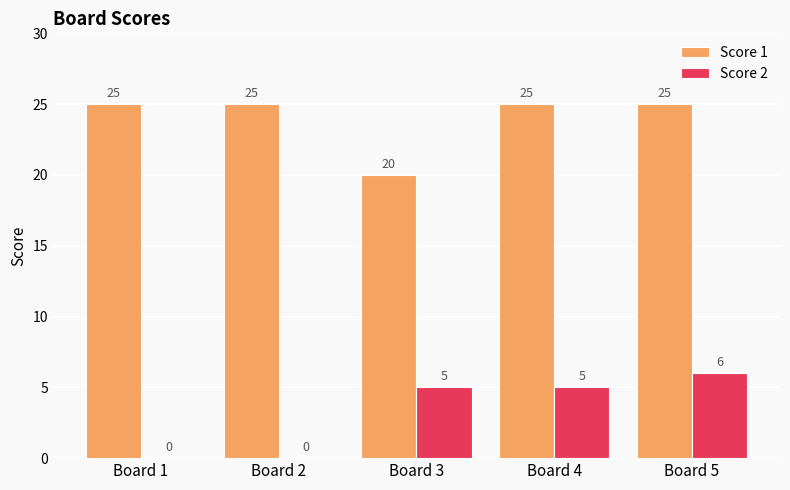

Read the Score 1 value at Board 4.

25